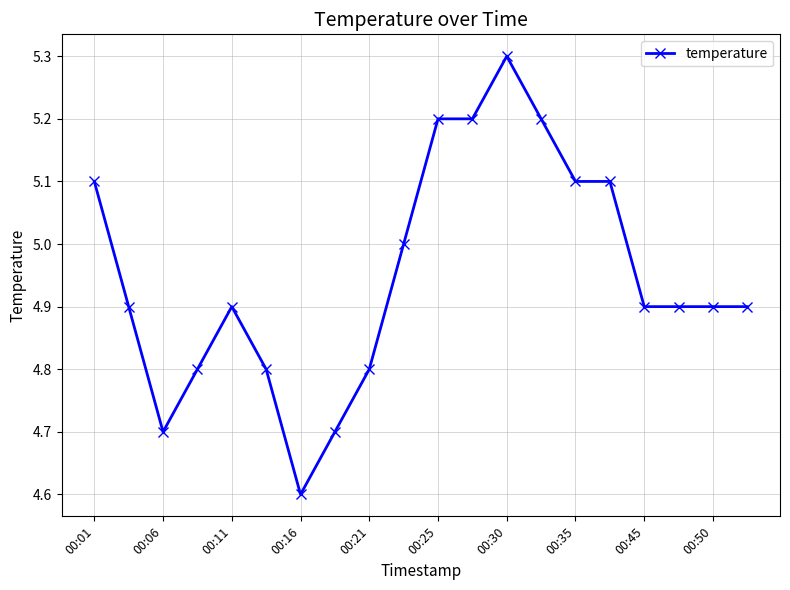

True or false: there are more than 1 points higher than both neighbors.

True